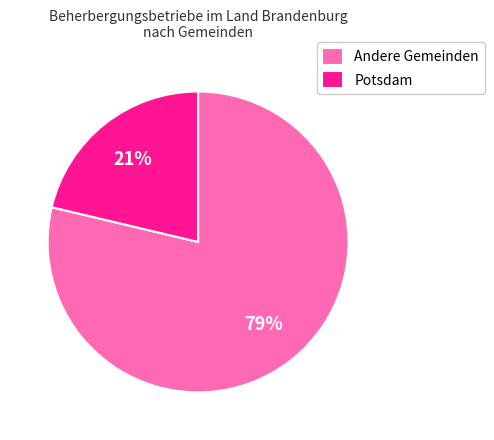

Does any single category account for the majority?

Yes